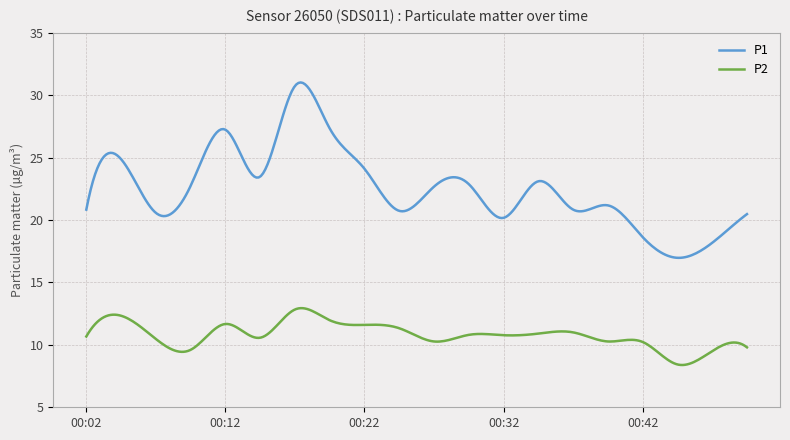

True or false: P2 and P1 intersect in this chart.

False